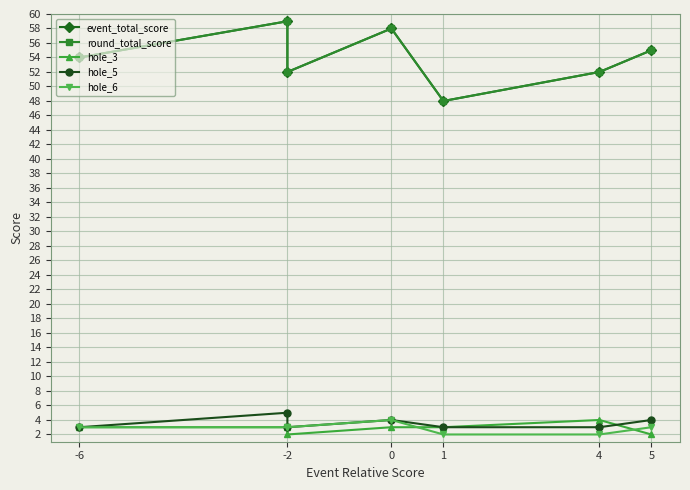

What is the difference between the second highest and second lowest values in the round_total_score series?

6